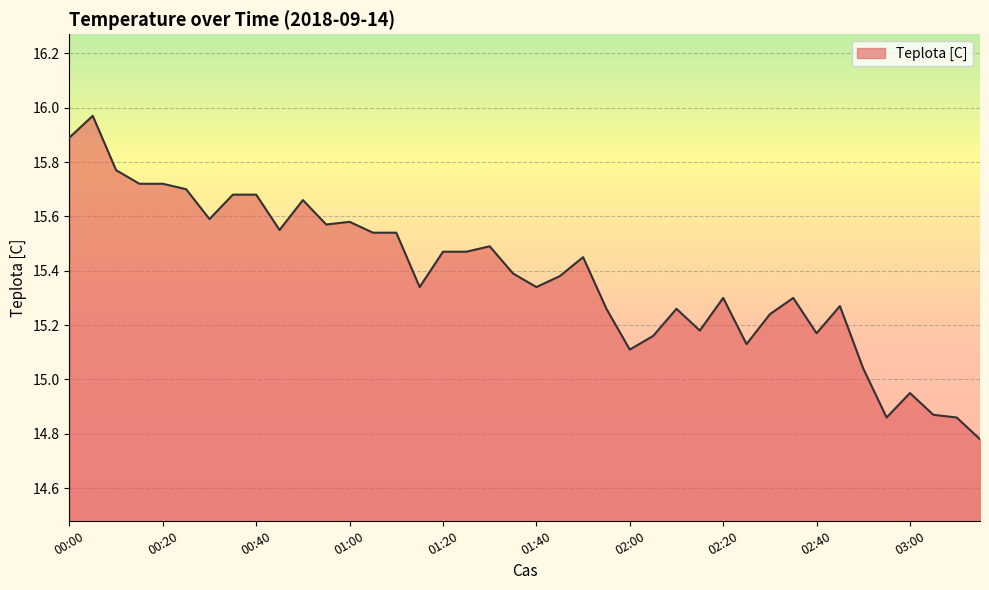

How many series are shown in this chart?

1